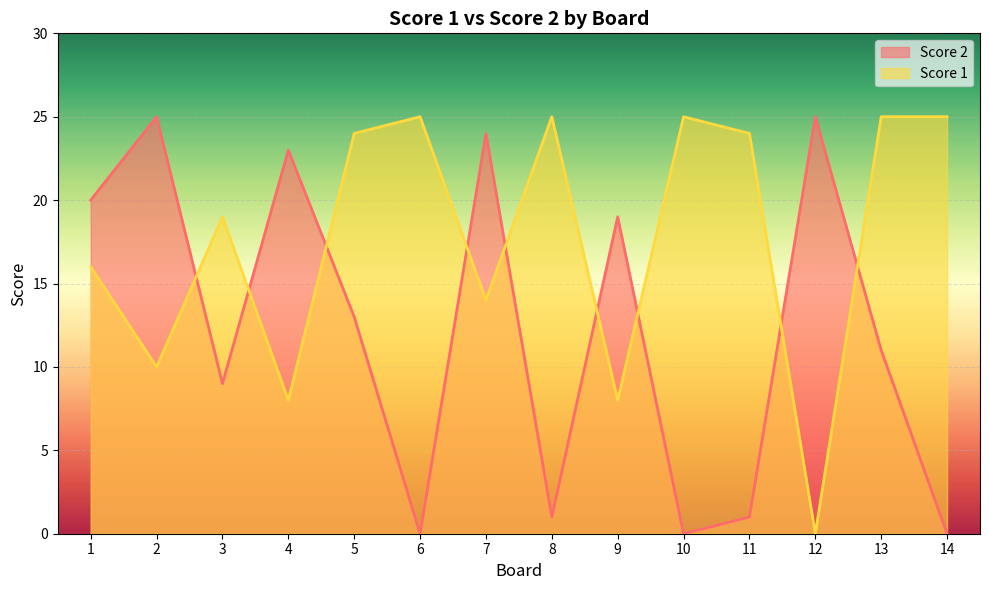

What is the value of the Score 2 point at the 5th from the left?

13